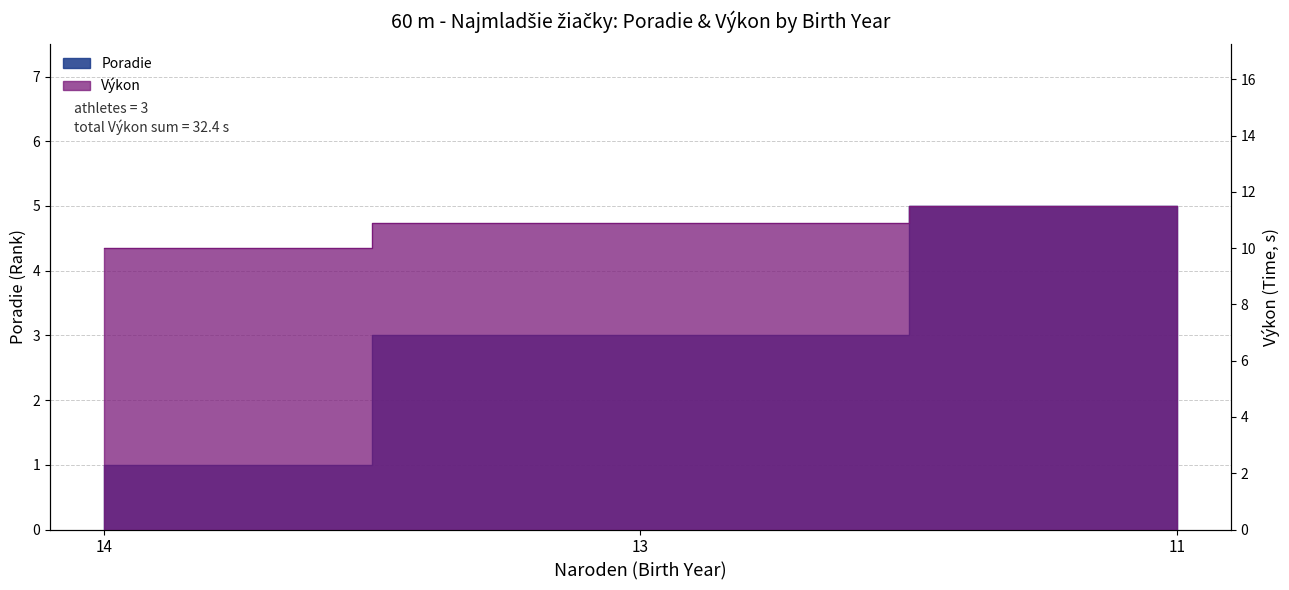

What is the approximate value of Poradie at 14?

1.0